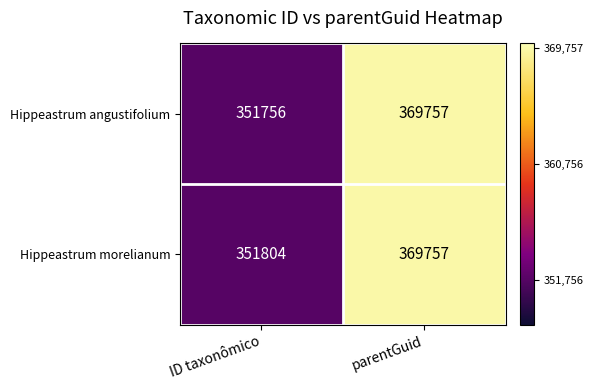

What is the lowest value of the Hippeastrum angustifolium series?

351756